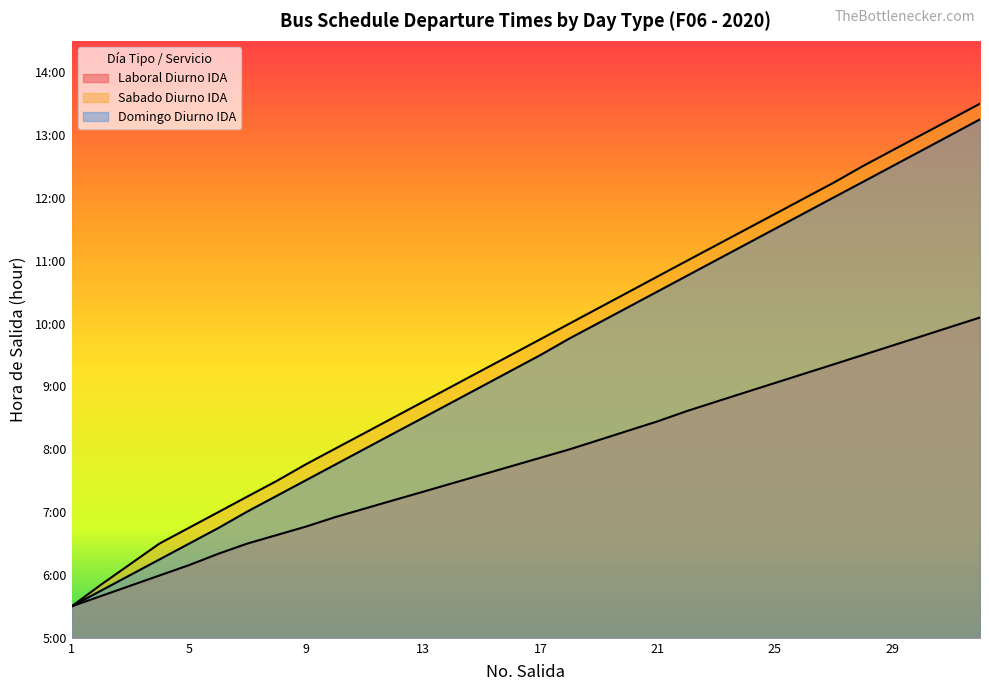

Does the chart have visible grid lines?

No